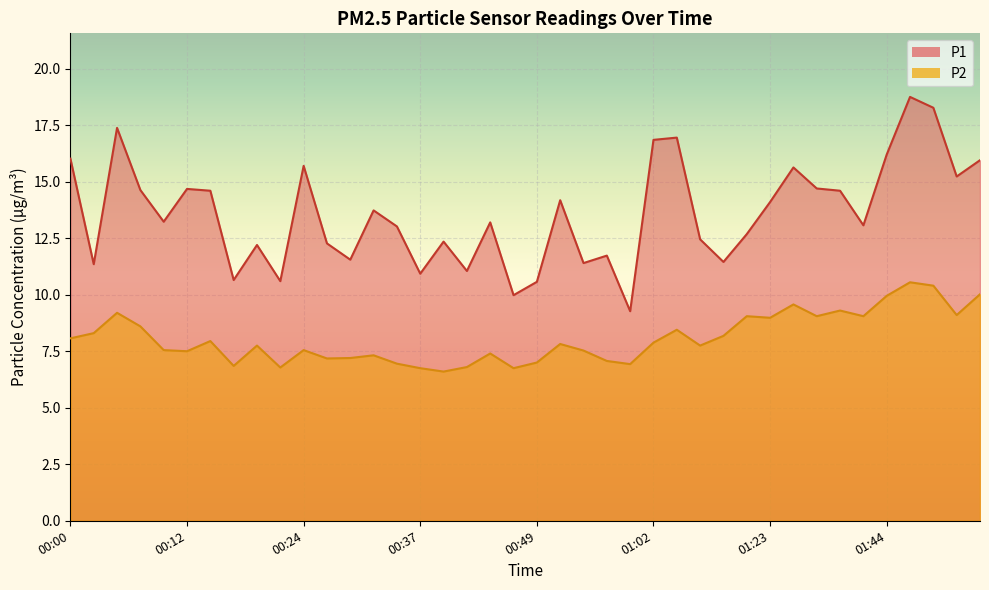

How many distinct data groups are displayed?

2